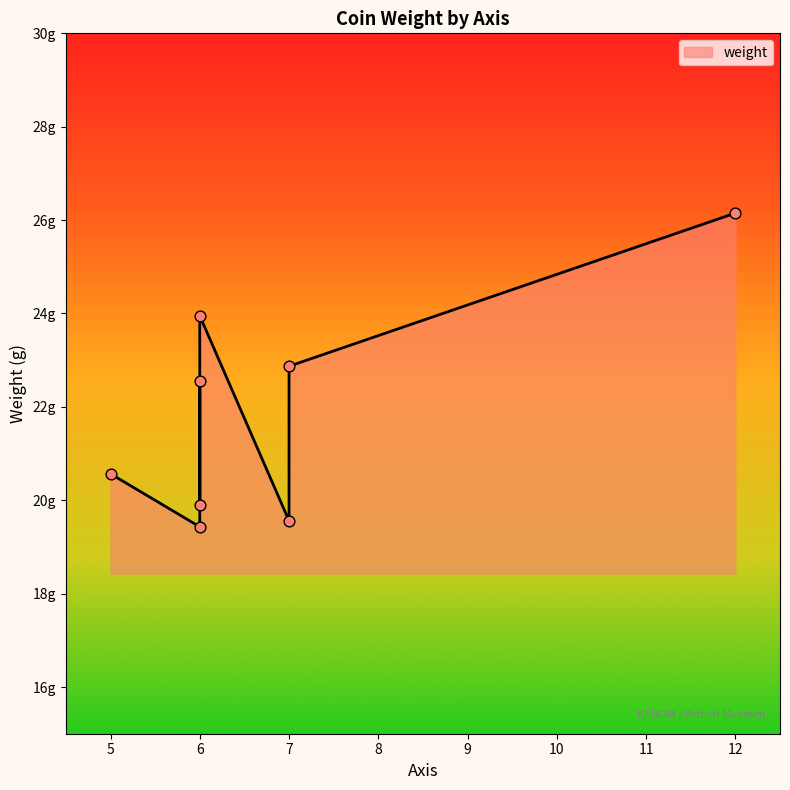

What is the change in value from 6 to 7?

+3.0